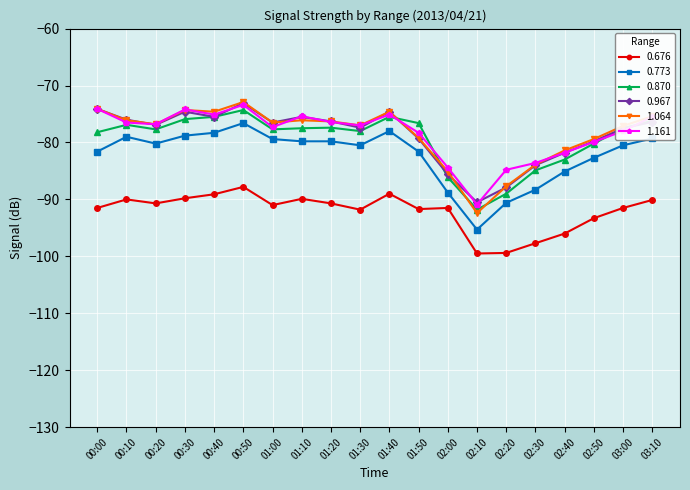

What is the value of the 0.870 point at the 6th from the left?

-74.3